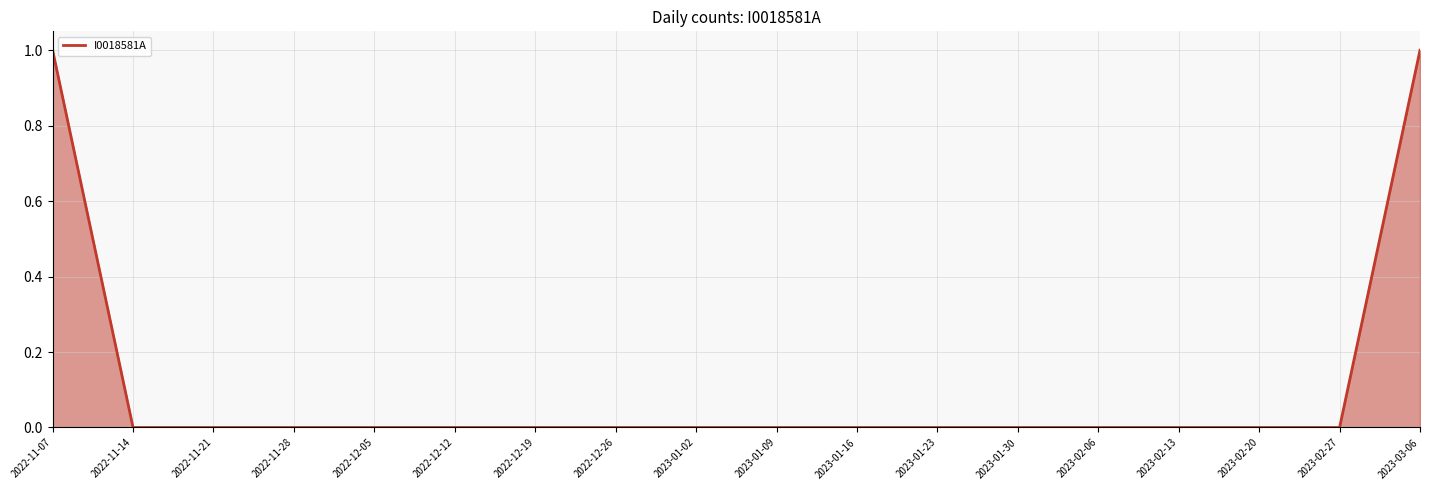

Is it true that the value at 2023-02-06 is -1?

False